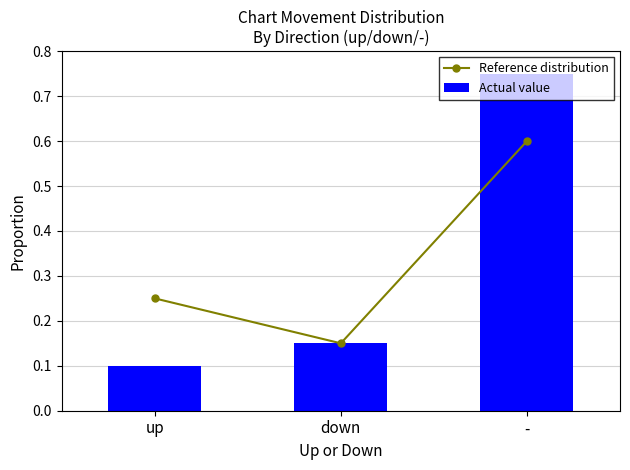

Rank the series at up from lowest to highest value.

Actual value, Reference distribution